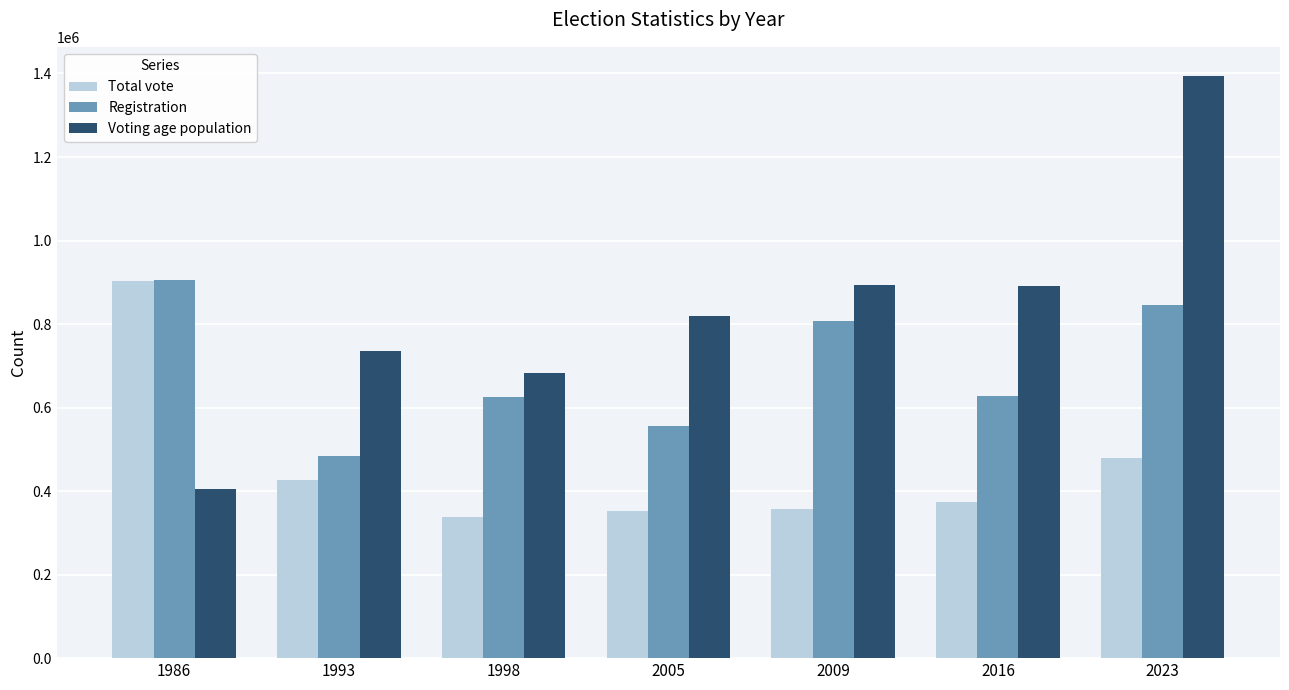

Which series has the largest total across all categories?

Voting age population